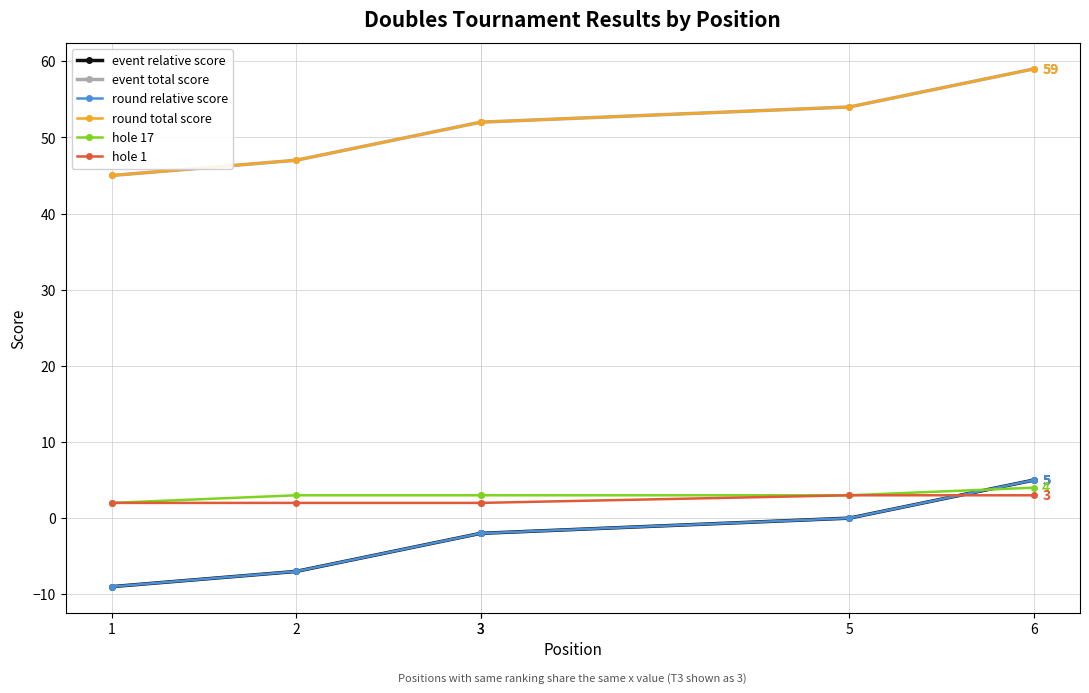

What are all the series names shown in the legend?

event relative score, event total score, round relative score, round total score, hole 17, hole 1